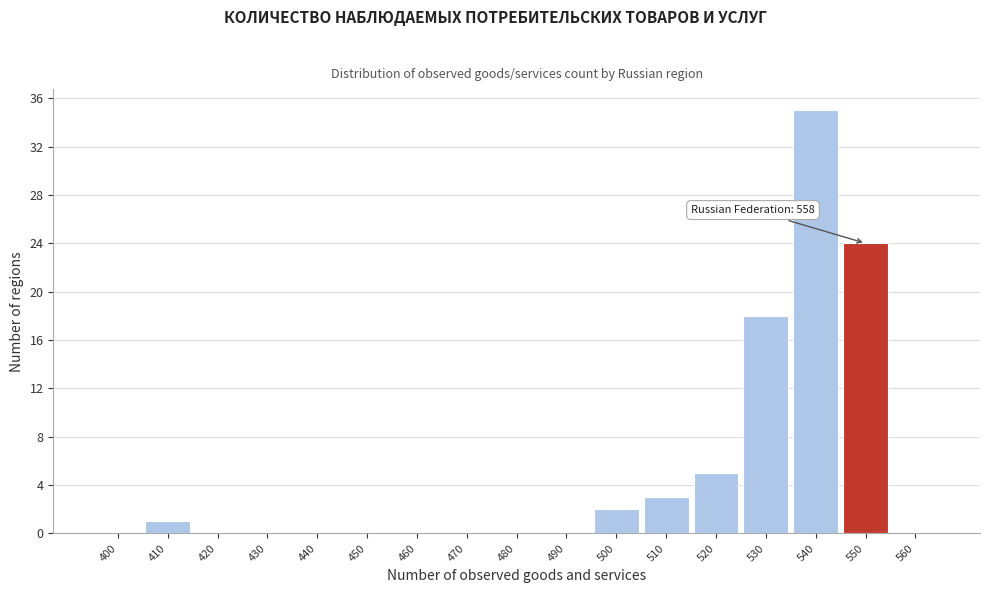

Reading right to left, what are all the values shown in this chart?

560=0	550=24	540=35	530=18	520=5	510=3	500=2	490=0	480=0	470=0	460=0	450=0	440=0	430=0	420=0	410=1	400=0